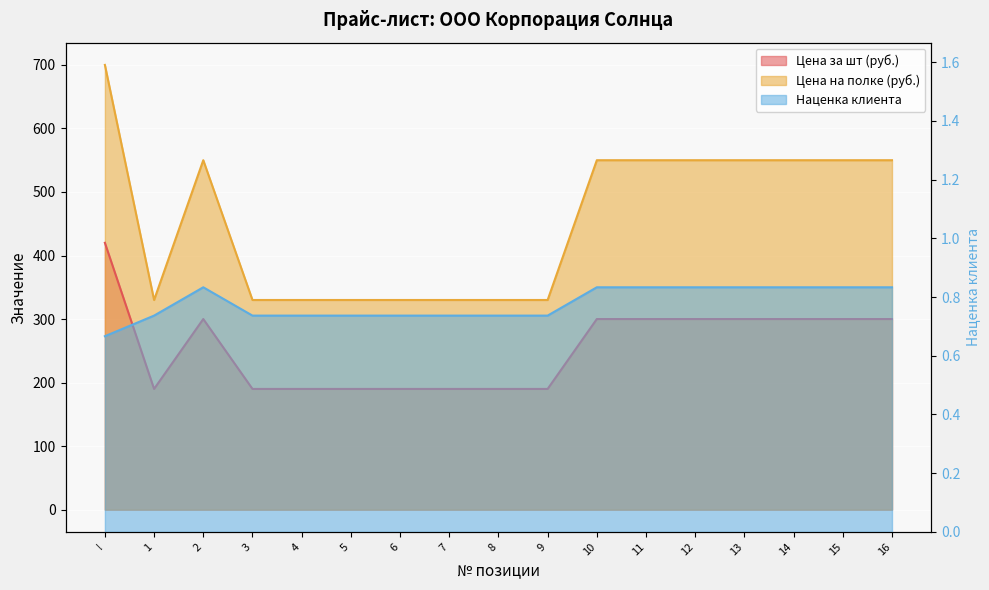

What is the value of the Цена на полке (руб.) point at the 11th from the left?

550.0